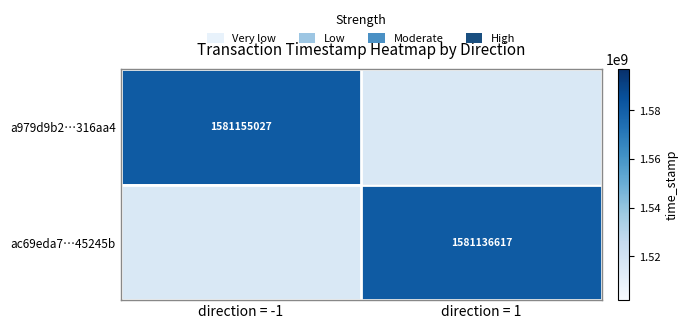

Is it true that ac69eda7…45245b equals 504035764 at direction = 1?

False